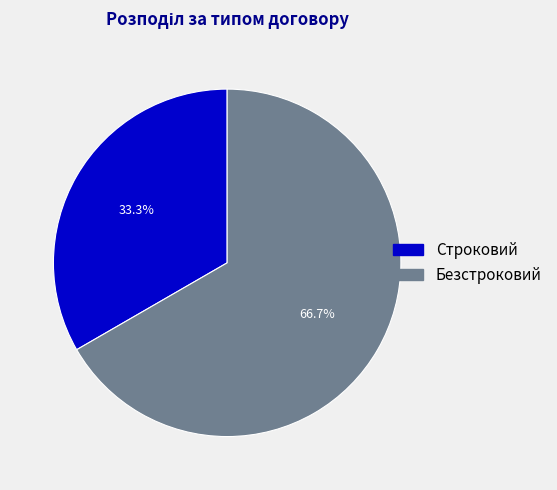

What is the majority slice?

Безстроковий